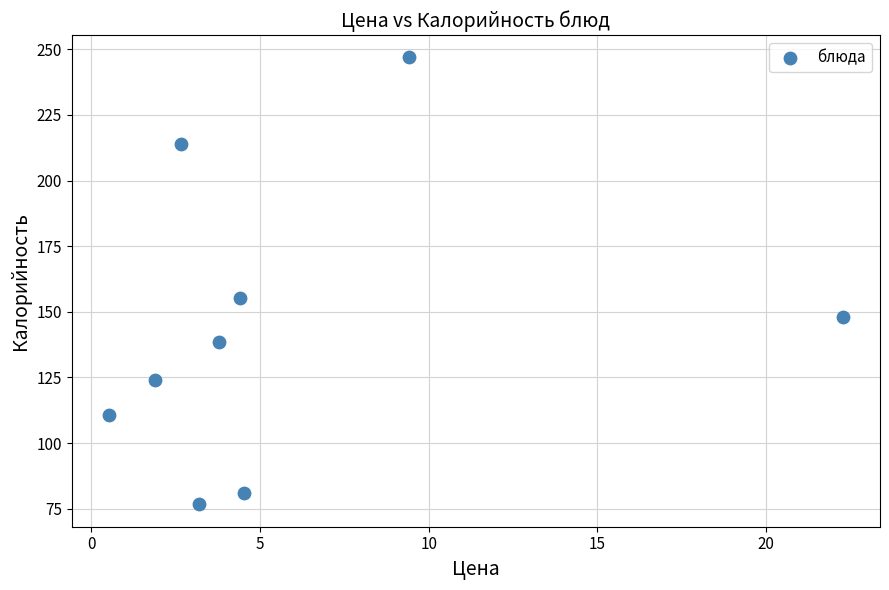

What Y value in the scatter plot is closest to 161?

155.4